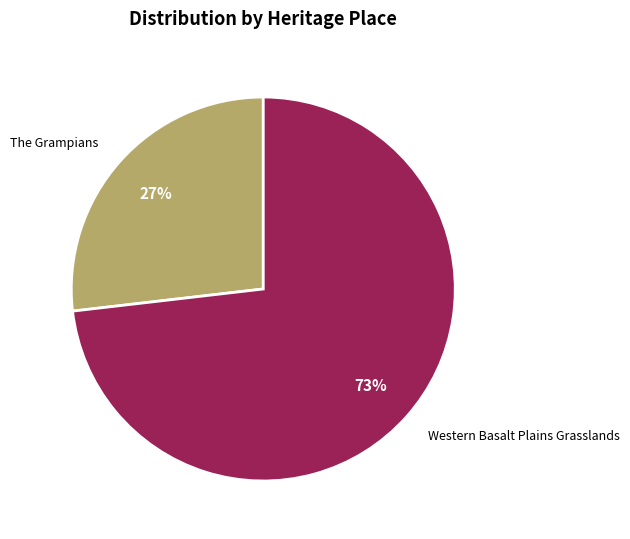

Which category has the smallest portion of the pie?

The Grampians